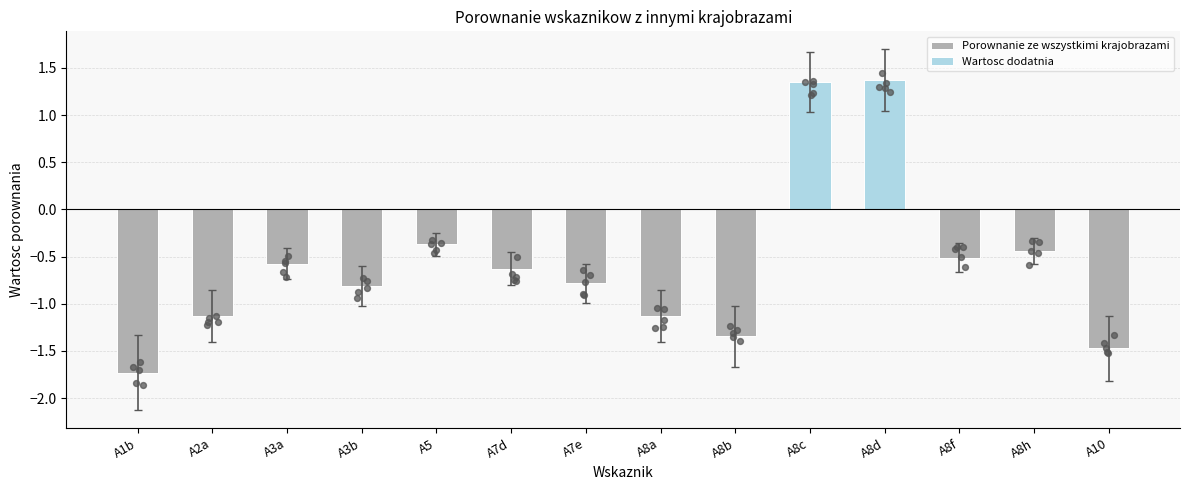

Between A2a and A8b, which is larger?

A2a